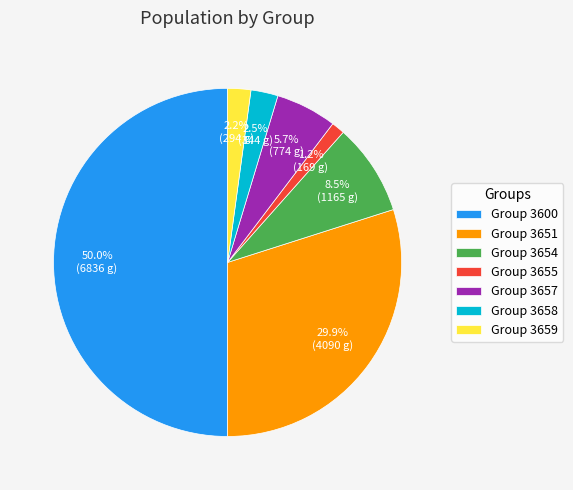

What is the largest slice in the pie chart?

Group 3600